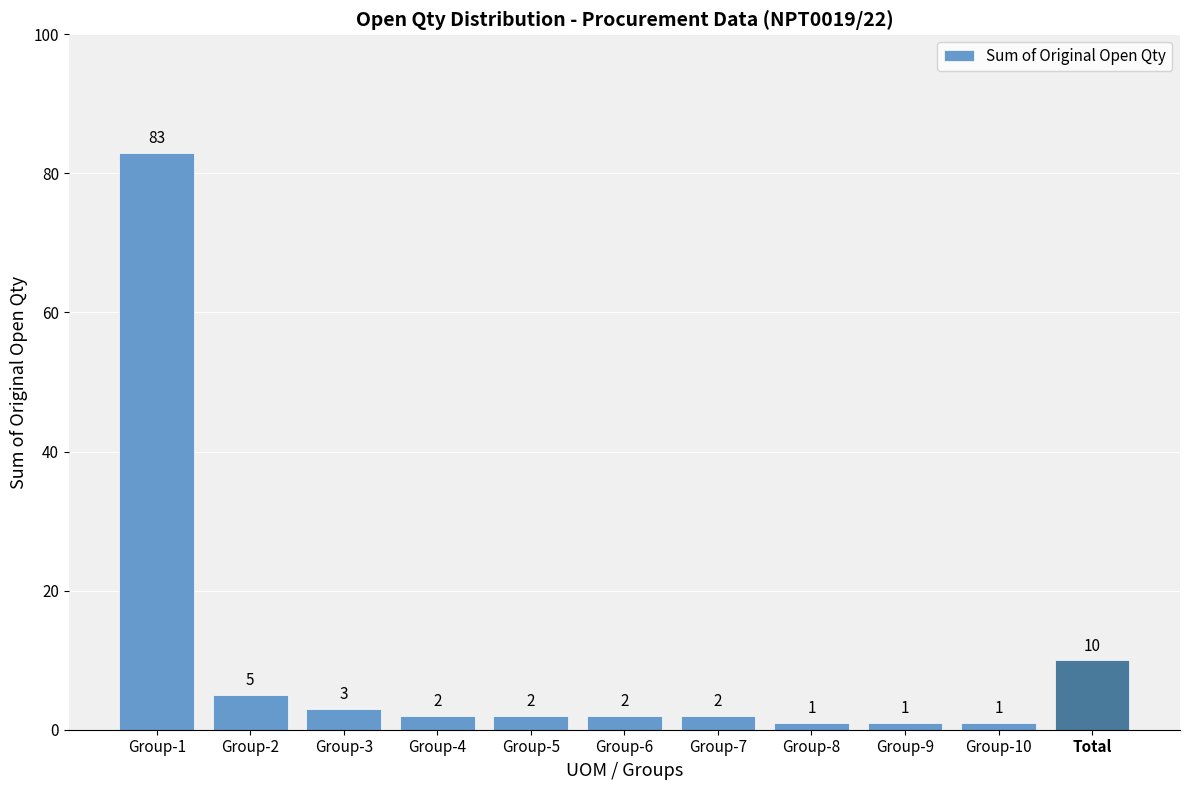

Which category has the highest value across all series?

Group-1